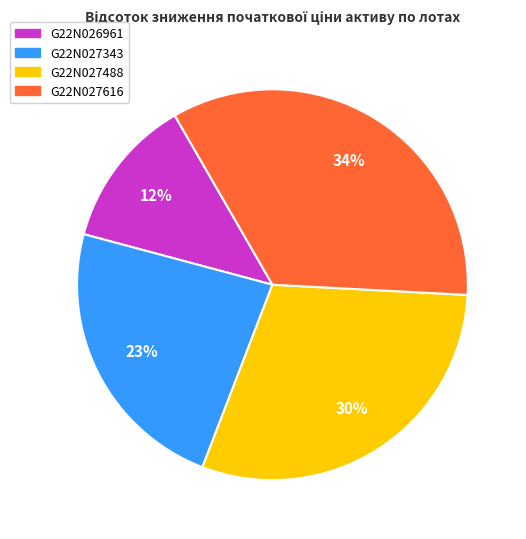

To the nearest percent, what is the average slice percentage?

25%